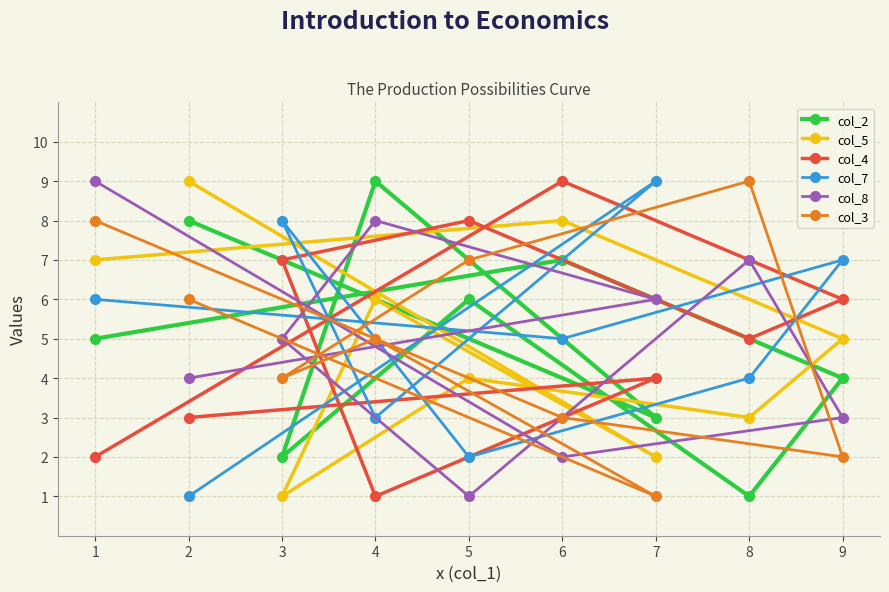

Where is the first local minimum for col_7?

6